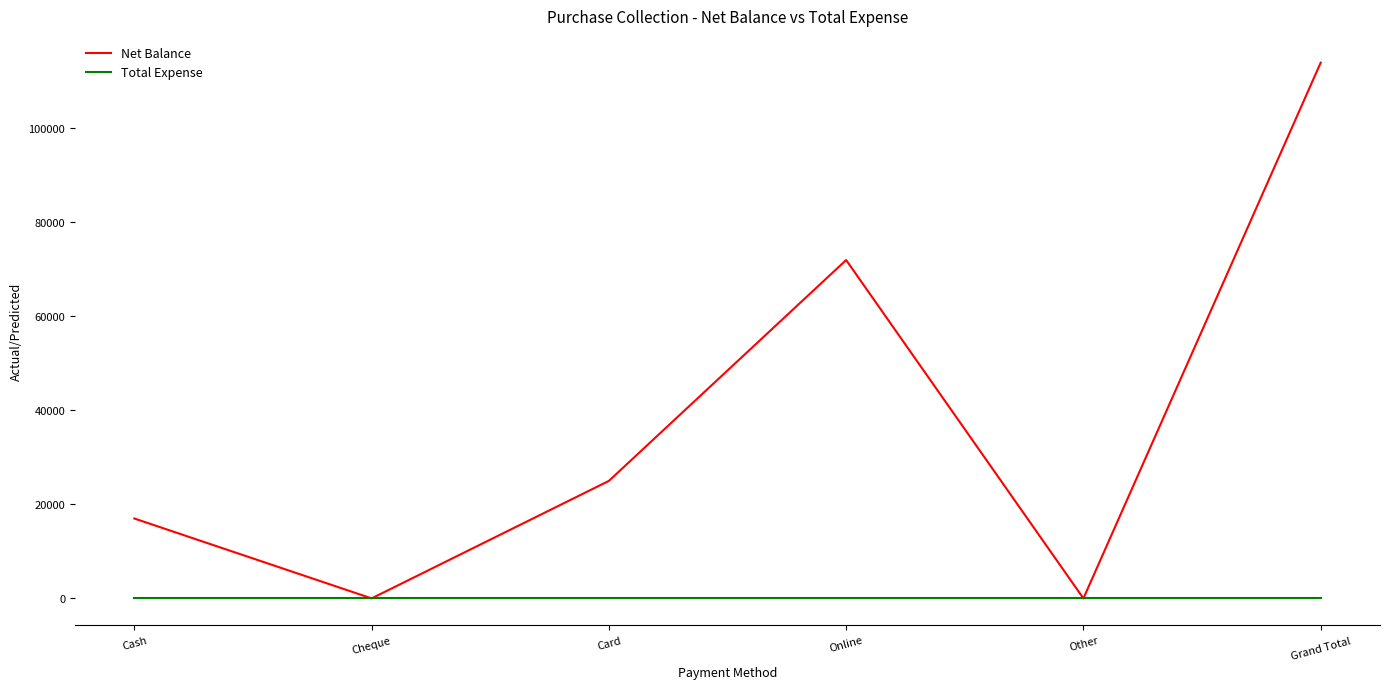

What is the maximum value for Net Balance?

114000